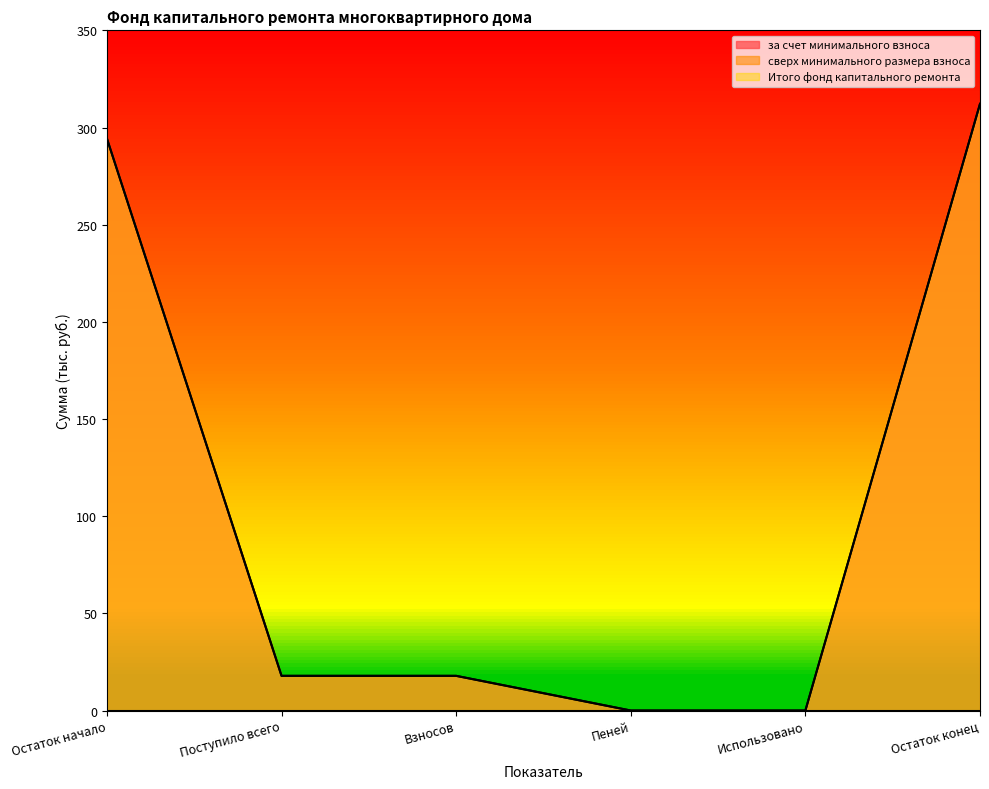

True or false: Итого фонд капитального ремонта and за счет минимального взноса intersect in this chart.

False